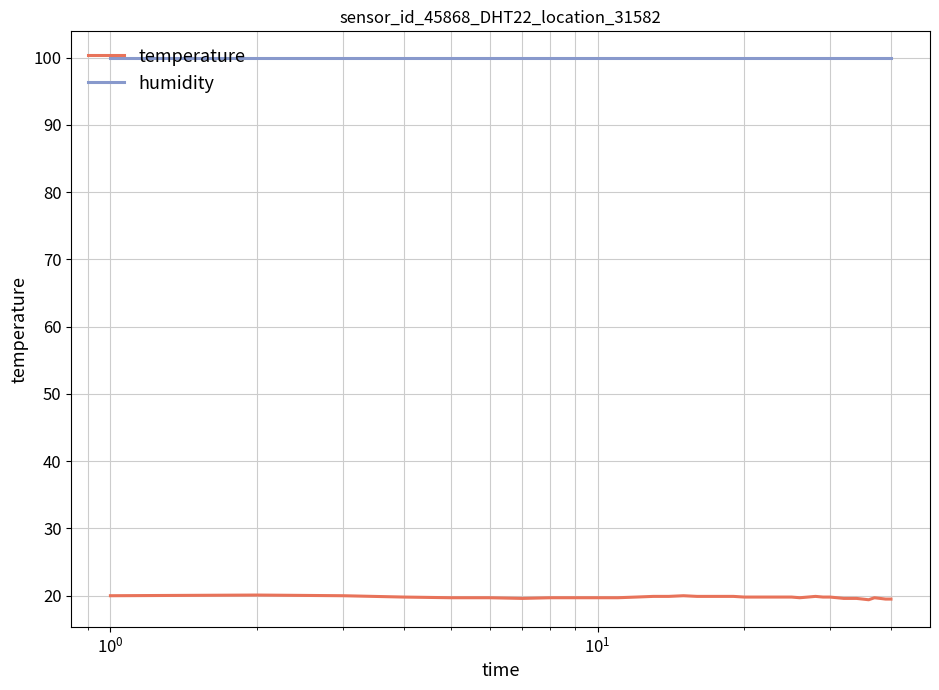

True or false: temperature and humidity intersect in this chart.

False